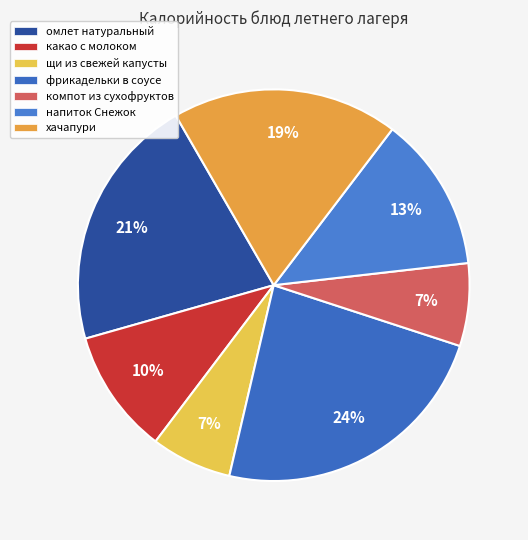

How many slices are in this pie chart?

7